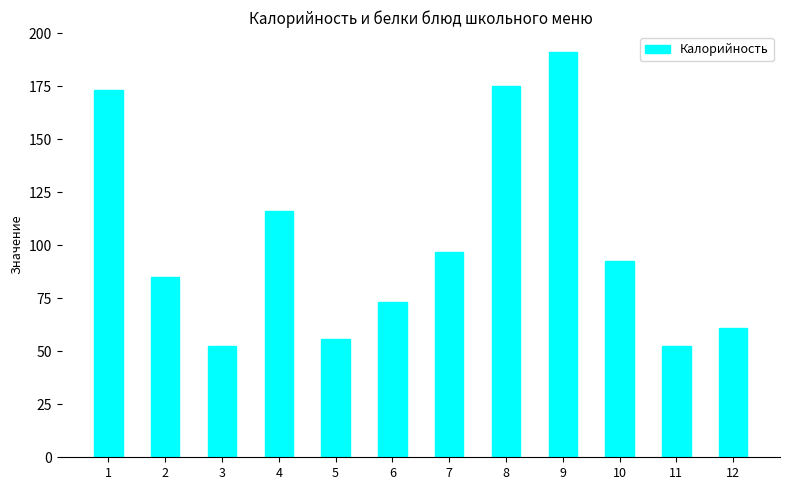

Read the value at 5.

56.0